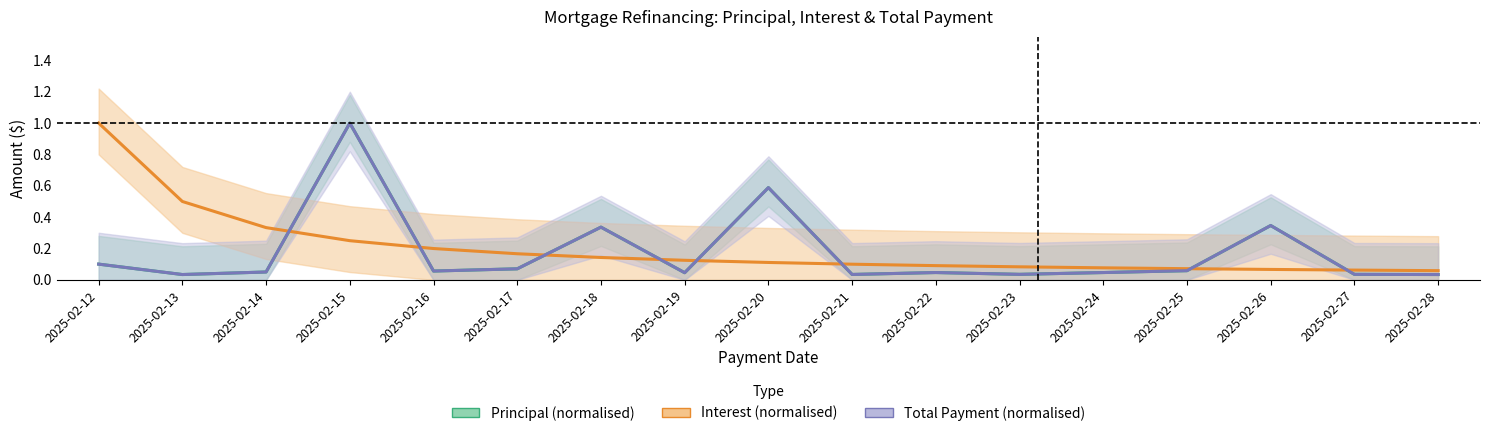

Does the chart display data point markers on the line(s)?

No